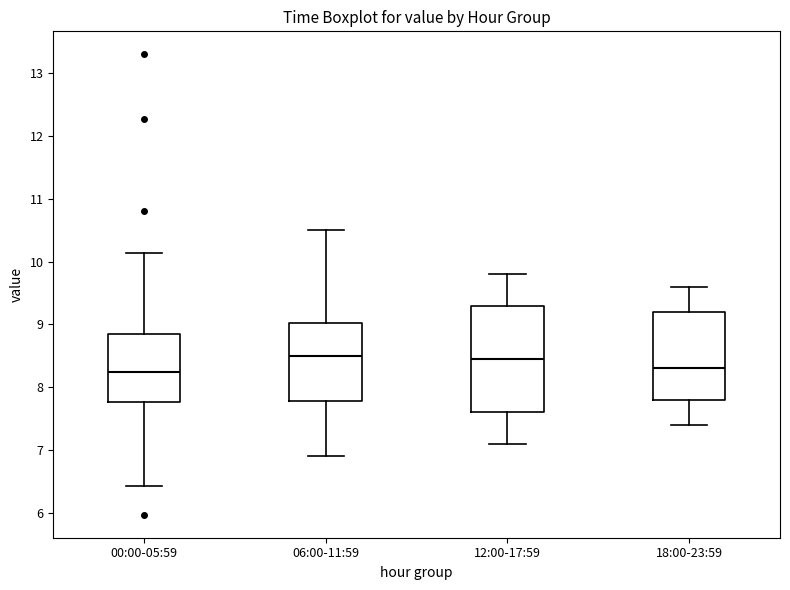

Reading left to right, read every box against the y-axis: the position of its median line, the range the box covers, and the ends of its whiskers. The values are not printed on the chart, so give them approximately, as read against the axis.

00:00-05:59: median 8.3, box 7.8 to 8.8, whiskers 6.4 to 10.1
06:00-11:59: median 8.5, box 7.8 to 9.0, whiskers 6.9 to 10.5
12:00-17:59: median 8.5, box 7.6 to 9.3, whiskers 7.1 to 9.8
18:00-23:59: median 8.3, box 7.8 to 9.2, whiskers 7.4 to 9.6